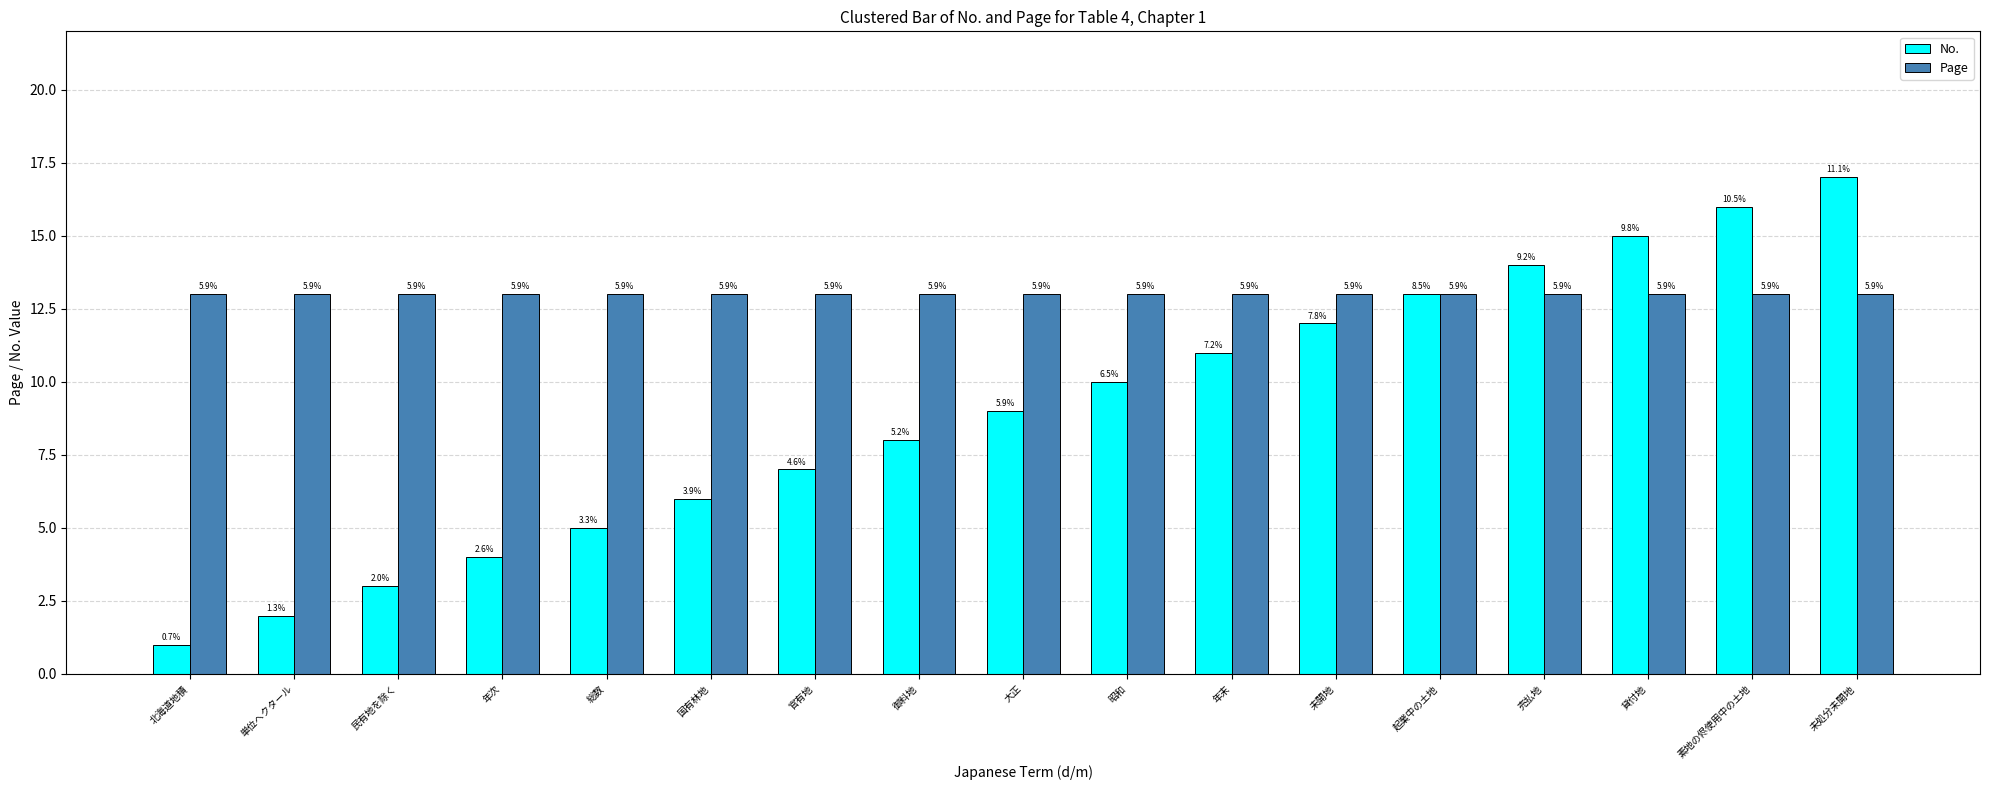

Which category has the highest value in the No. series?

未処分未開地